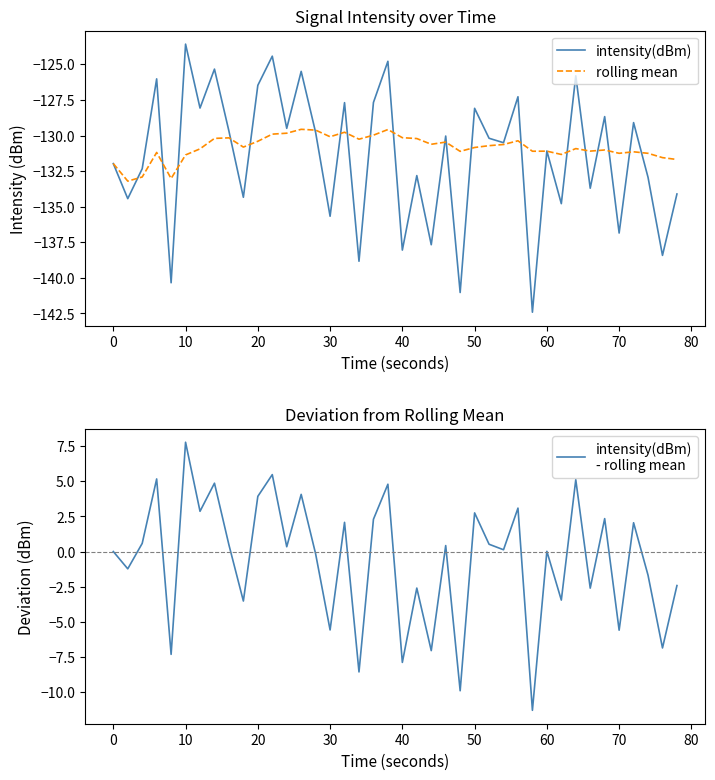

True or false: intensity(dBm)
- rolling mean and intensity(dBm) cross at least once.

False